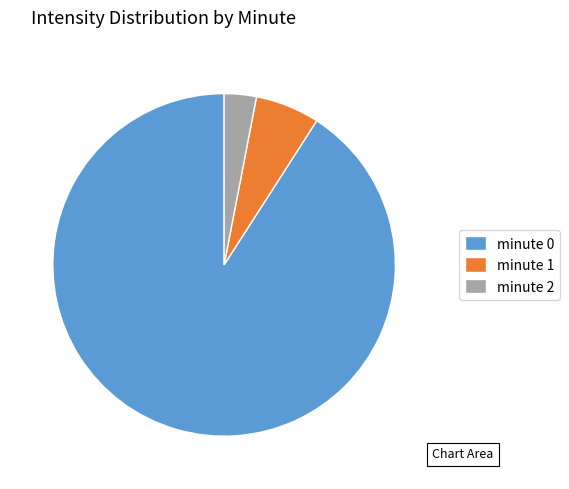

Between minute 0 and minute 2, which is larger?

minute 0